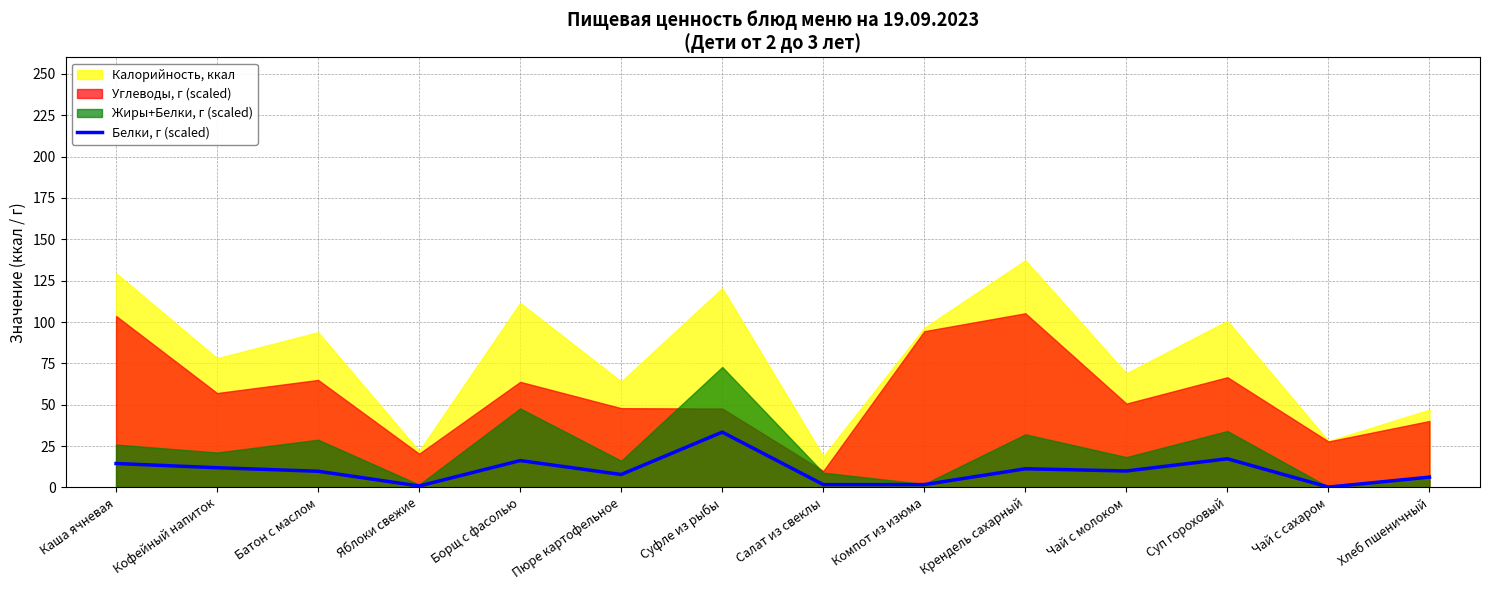

Reading left to right, what are all the values shown in this chart?

14.4	11.9	9.7	0.8	16.2	7.8	33.4	1.7	1.7	11.2	9.9	17.3	0.2	6.2